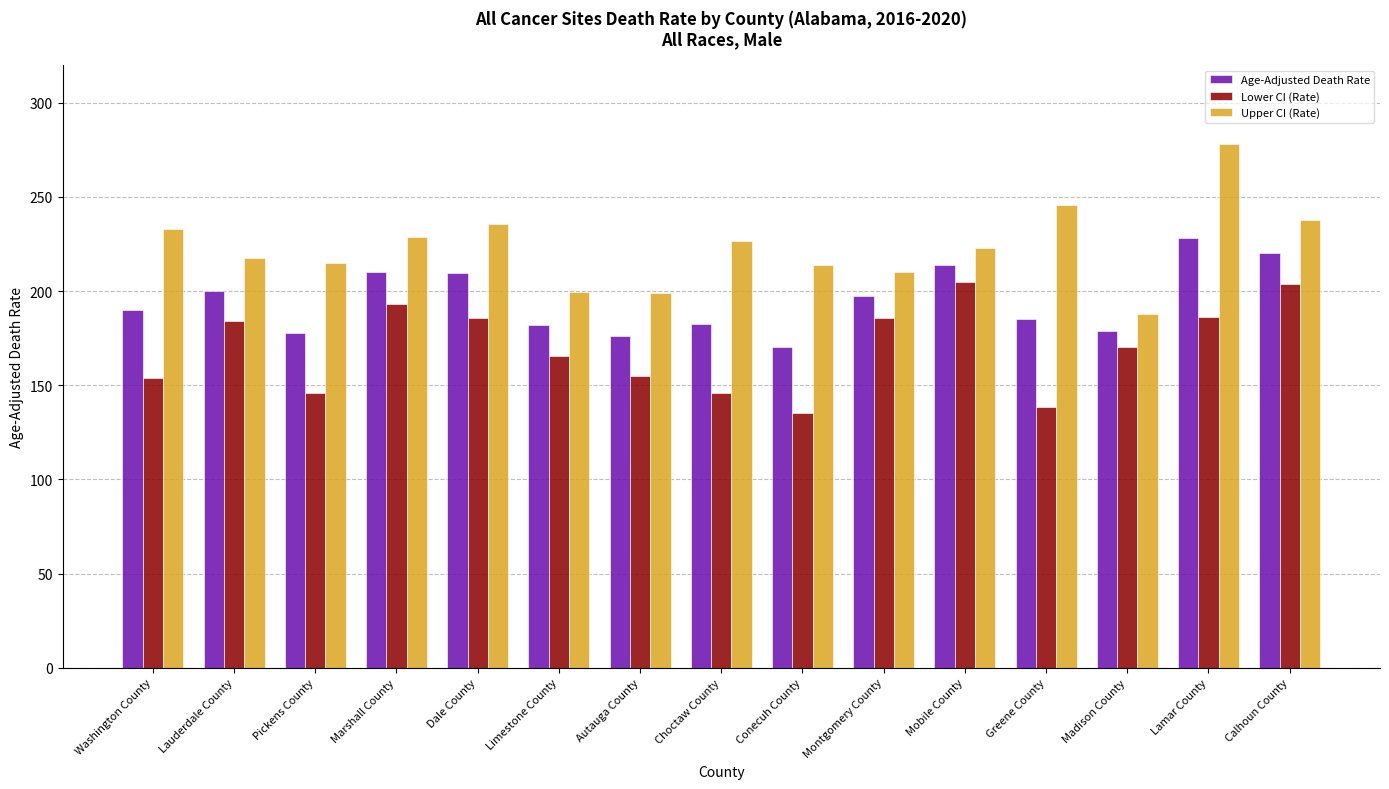

Which category has the lowest value in the Lower CI (Rate) series?

Conecuh County